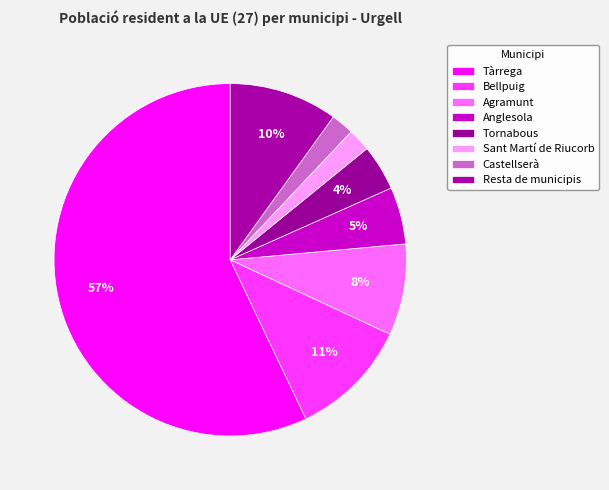

Which category has the smallest portion of the pie?

Sant Martí de Riucorb